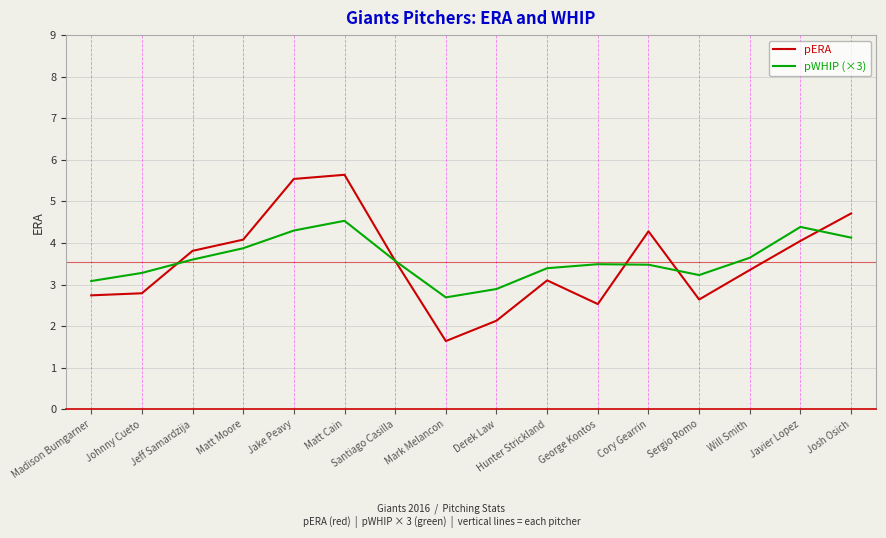

Which series ends up on top after the final intersection of pWHIP (×3) and pERA?

pERA